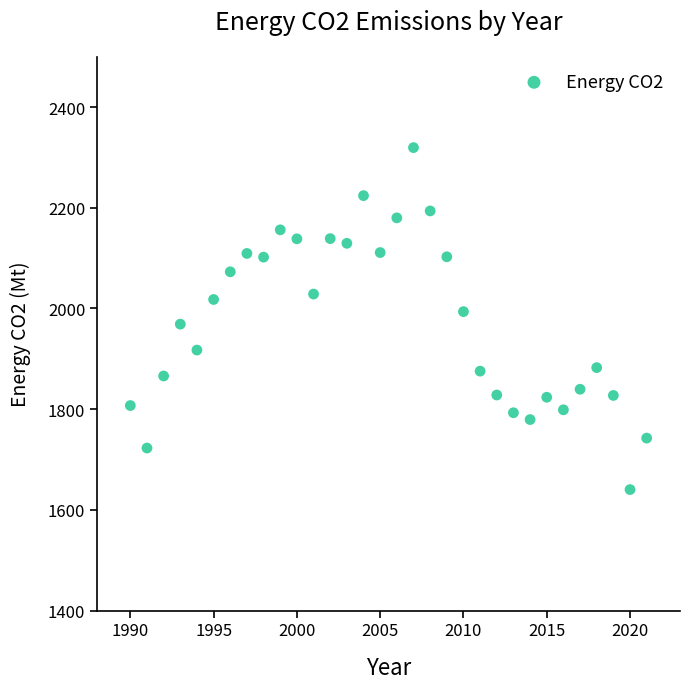

What is the range of X values (max minus min)?

31.0